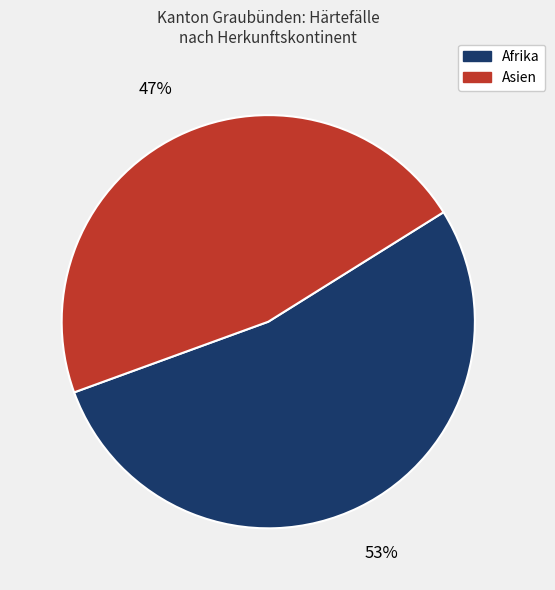

Is there a majority slice in this chart?

Yes